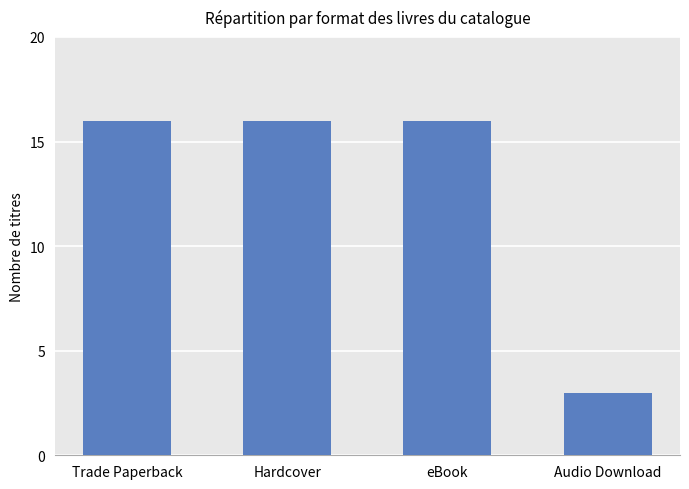

Does the chart contain stacked bars?

No